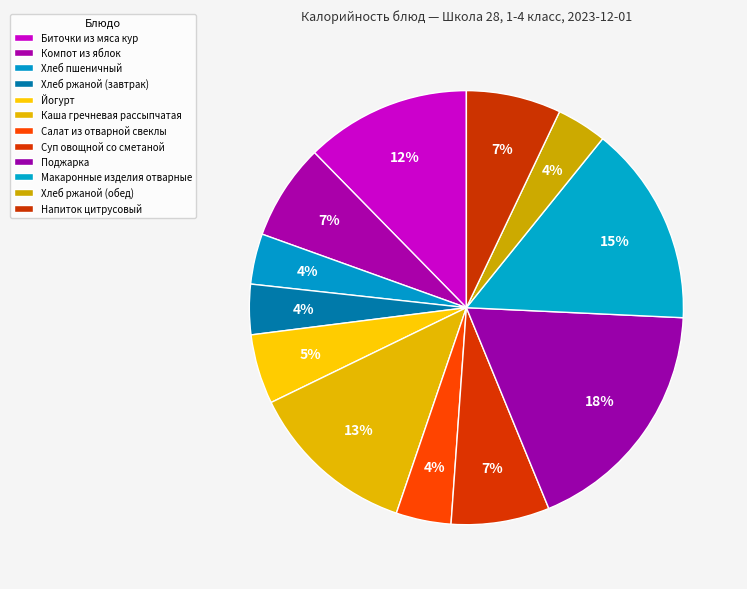

How many segments does this pie chart have?

12